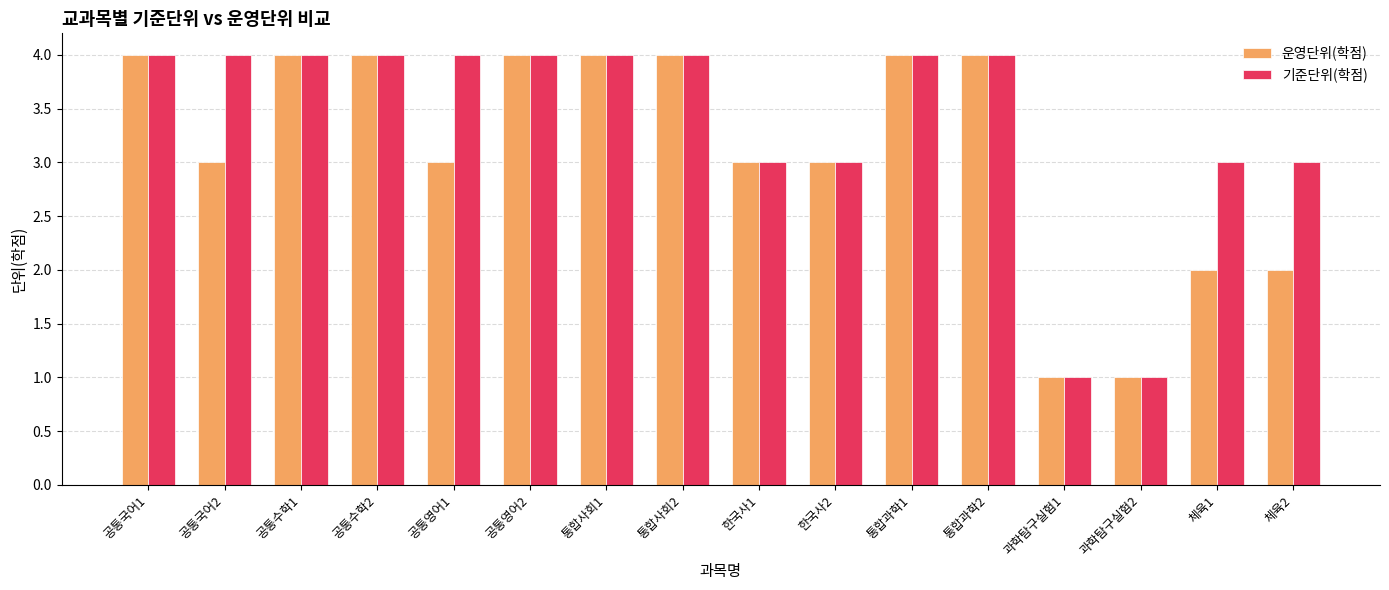

Is the value of 운영단위(학점) at 체육2 greater than the value of 기준단위(학점) at 과학탐구실험1?

Yes